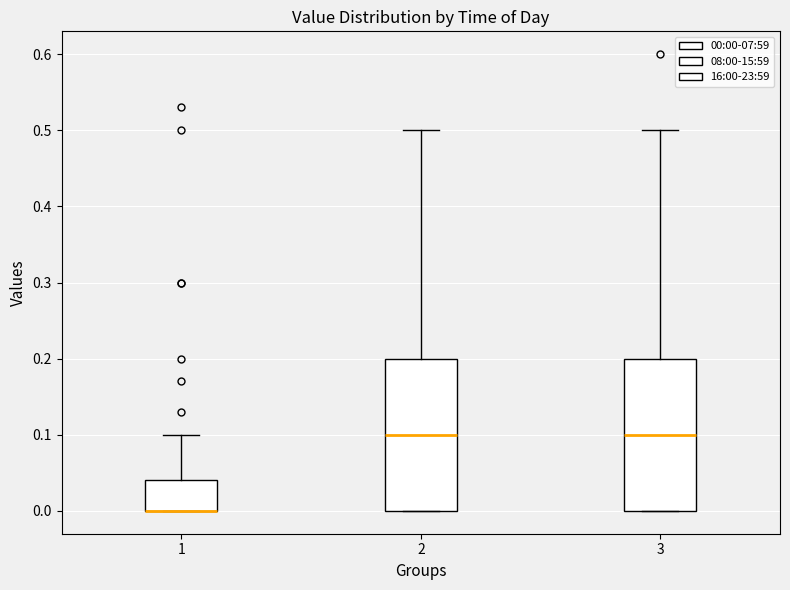

Where does the upper whisker of the box at x = 3 end on the y-axis? The values are not printed on the chart, so give them approximately, as read against the axis.

0.50